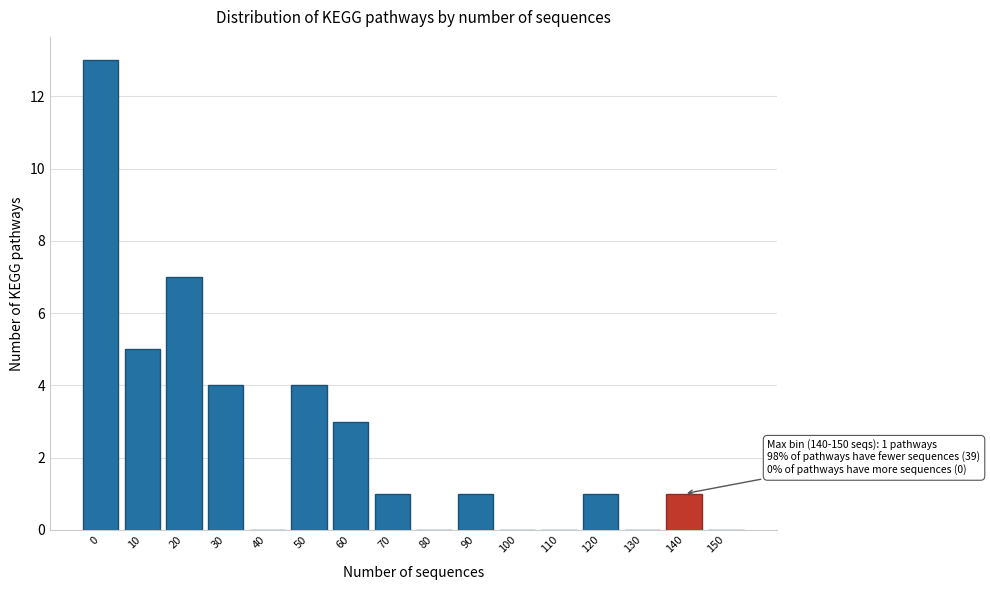

Reading right to left, list all the values displayed in this chart.

150=0	140=1	130=0	120=1	110=0	100=0	90=1	80=0	70=1	60=3	50=4	40=0	30=4	20=7	10=5	0=13